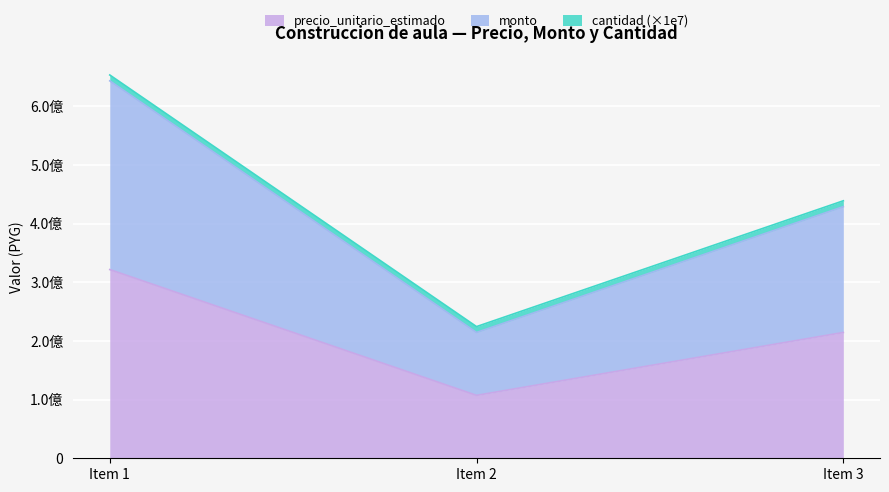

Does the chart display data point markers on the line(s)?

No